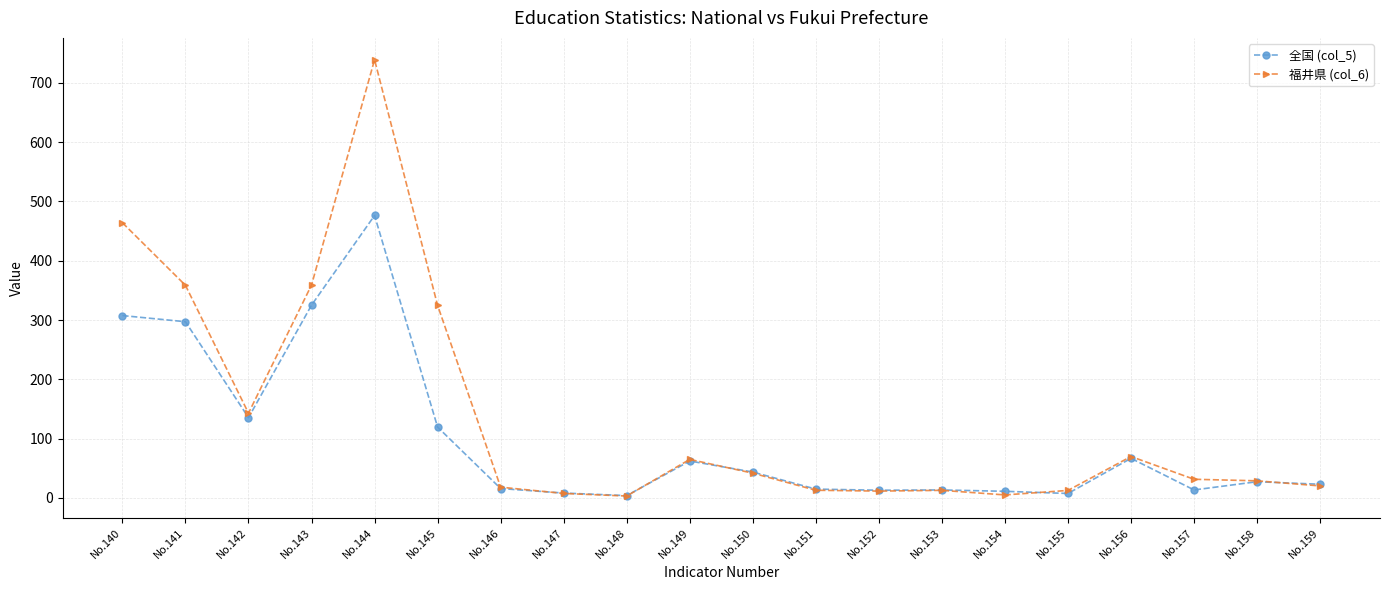

Rank the series by their maximum value, from highest to lowest.

福井県 (col_6), 全国 (col_5)